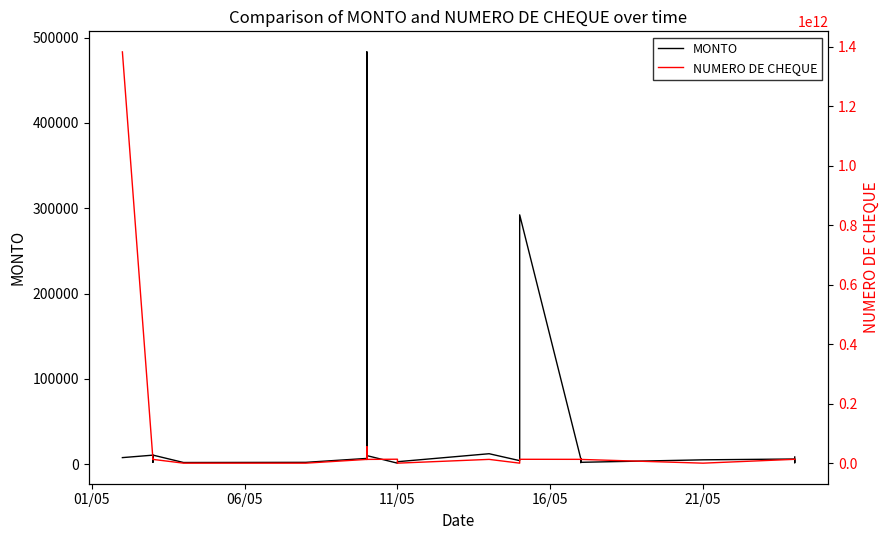

Is it true that MONTO equals 1255.3 at 7?

False